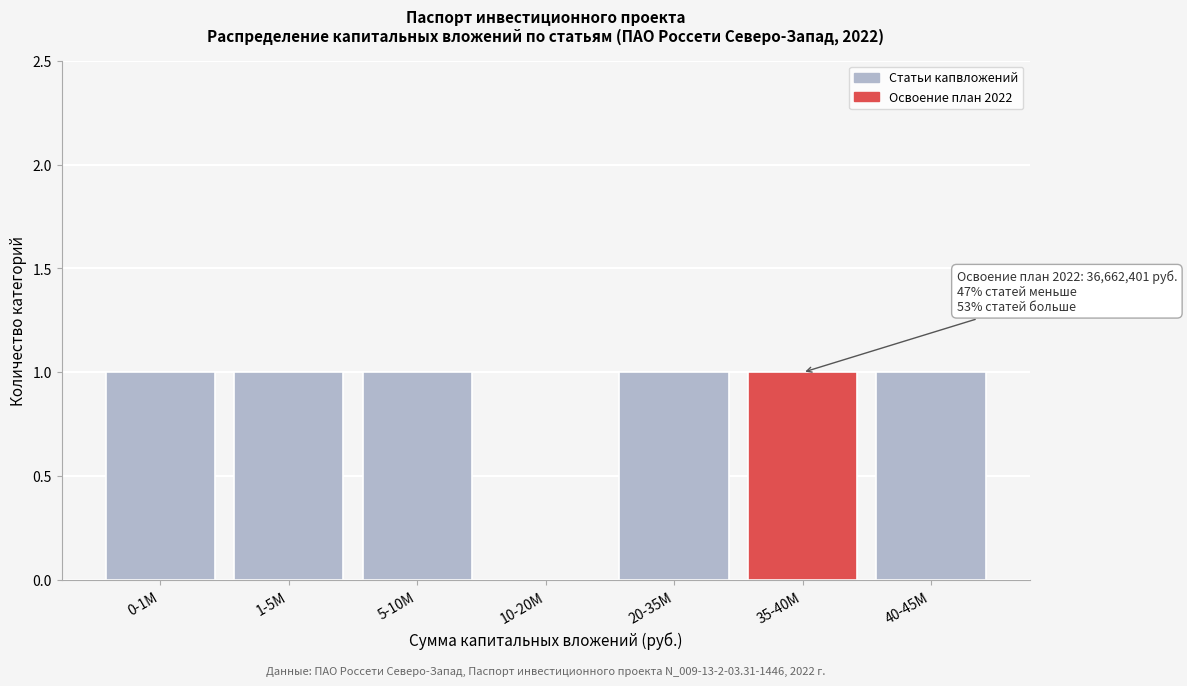

Reading left to right, what are all the values shown in this chart?

0-1M=1	1-5M=1	5-10M=1	10-20M=0	20-35M=1	35-40M=1	40-45M=1